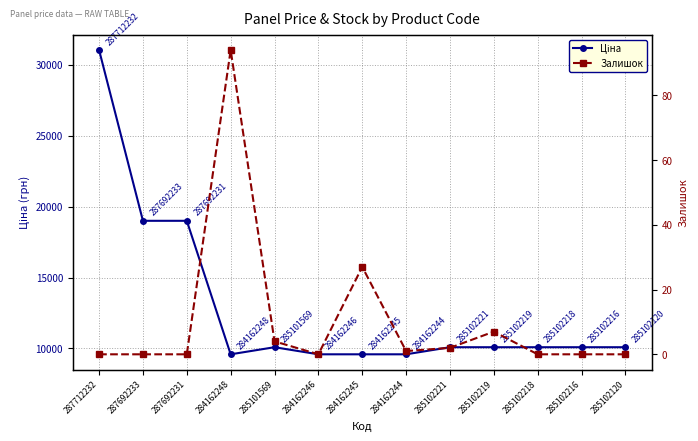

At which category does Залишок reach its first local peak?

284162248